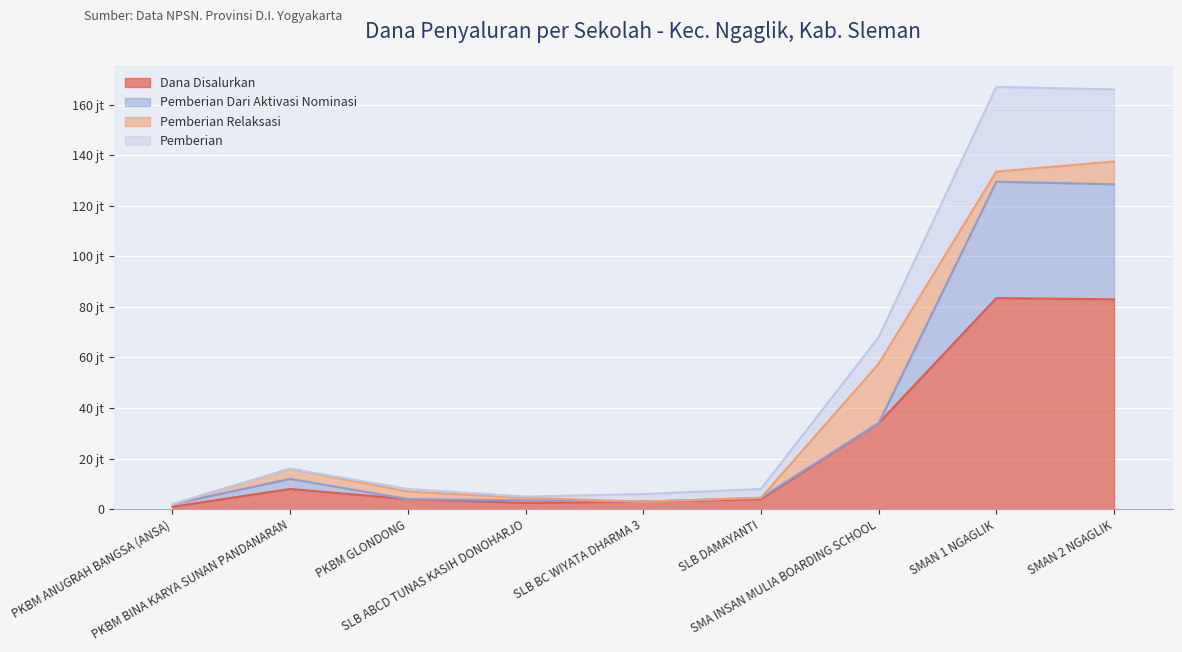

What is the lowest value of the Pemberian Dari Aktivasi Nominasi series?

2000000